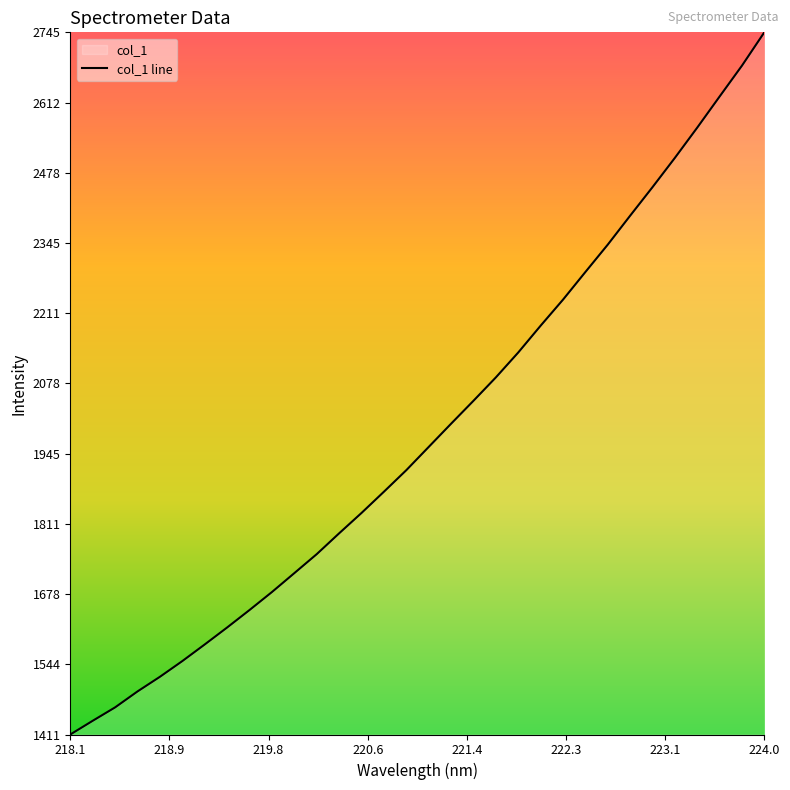

Which label corresponds to the smallest value in the chart?

218.1